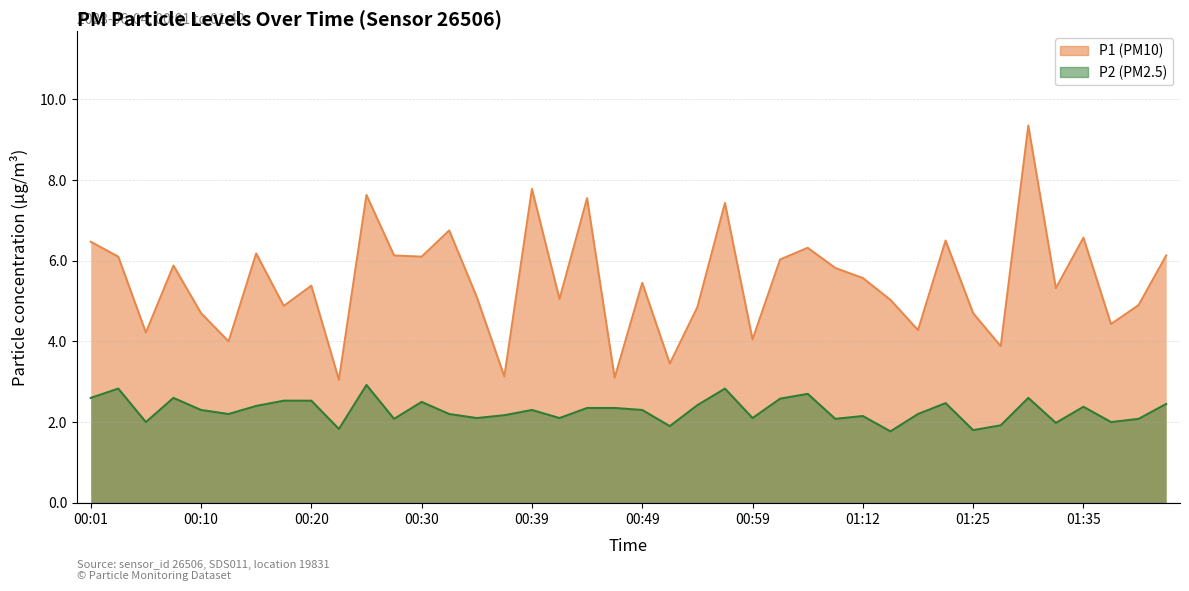

Rank the series by their average value, from lowest to highest.

P2 (PM2.5), P1 (PM10)